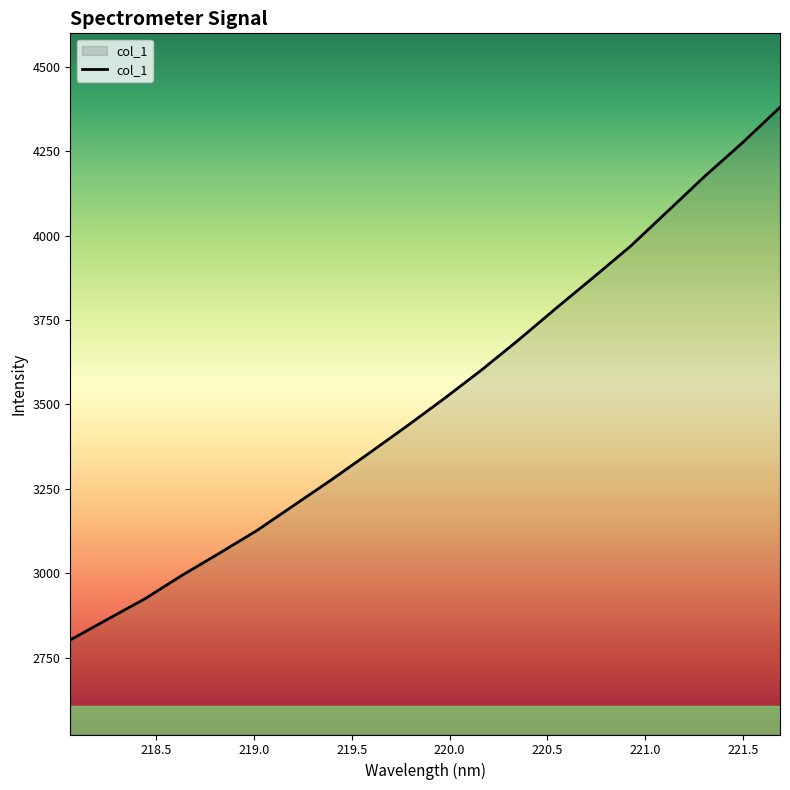

What is the minimum value shown in the chart?

2802.0